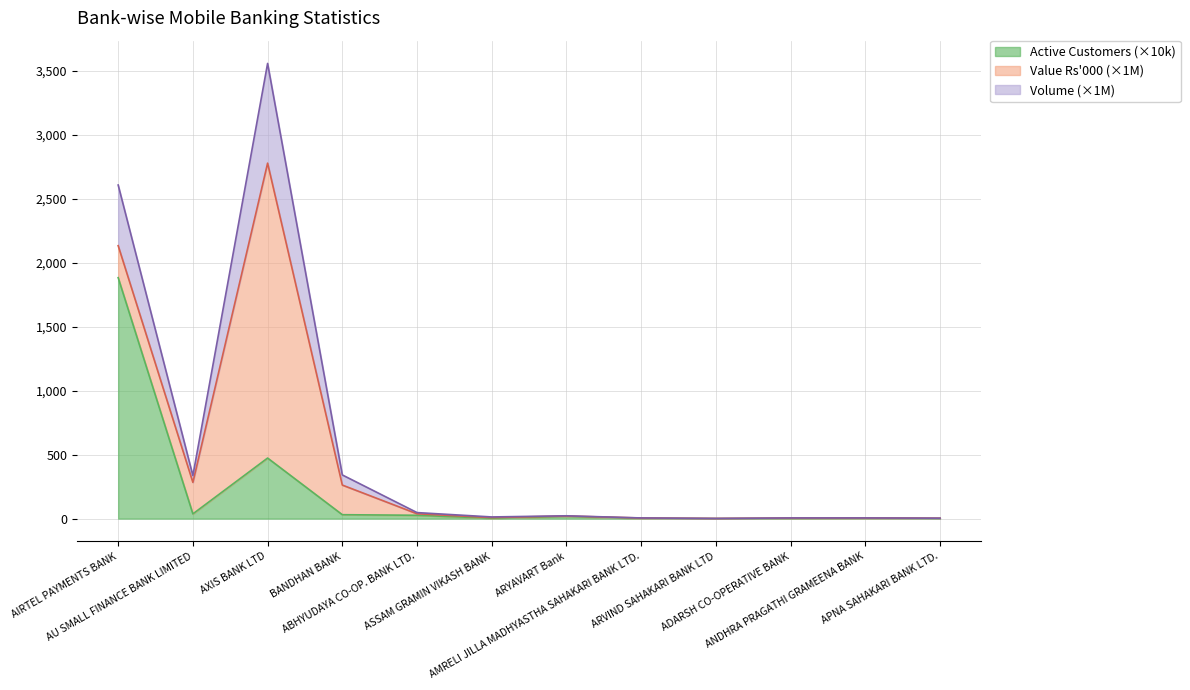

Does the chart have visible grid lines?

Yes